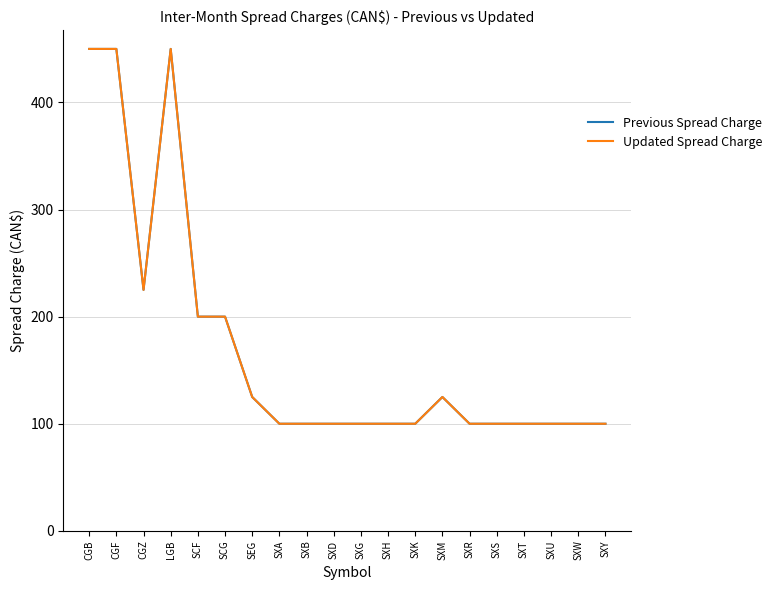

True or false: Updated Spread Charge and Previous Spread Charge cross at least once.

False